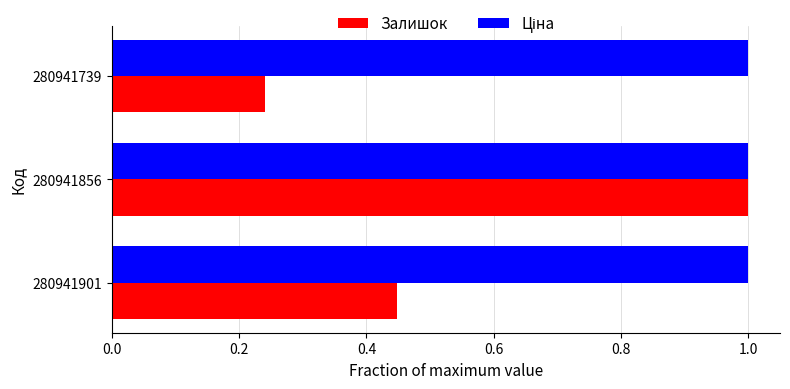

What is the difference between the highest and lowest values at 280941739?

0.8